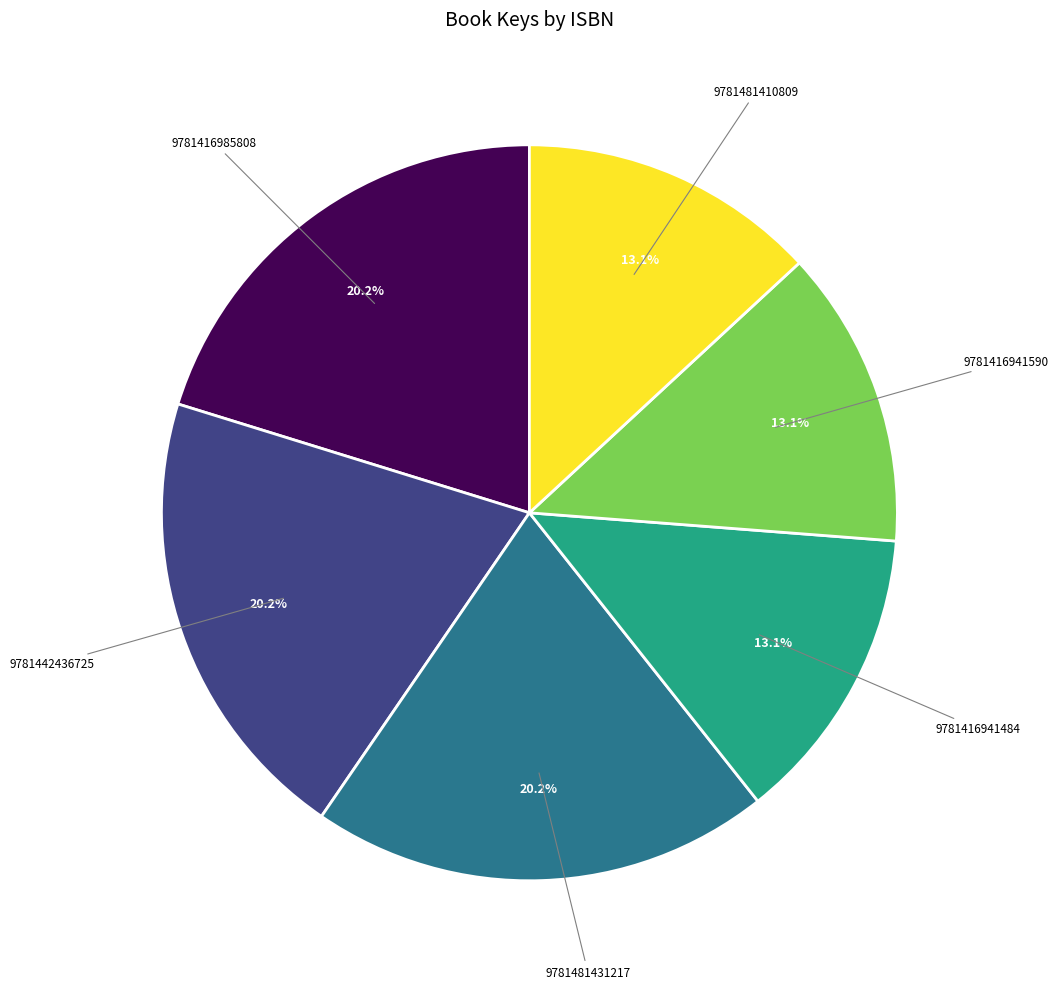

To the nearest percent, what is the average slice percentage?

17%